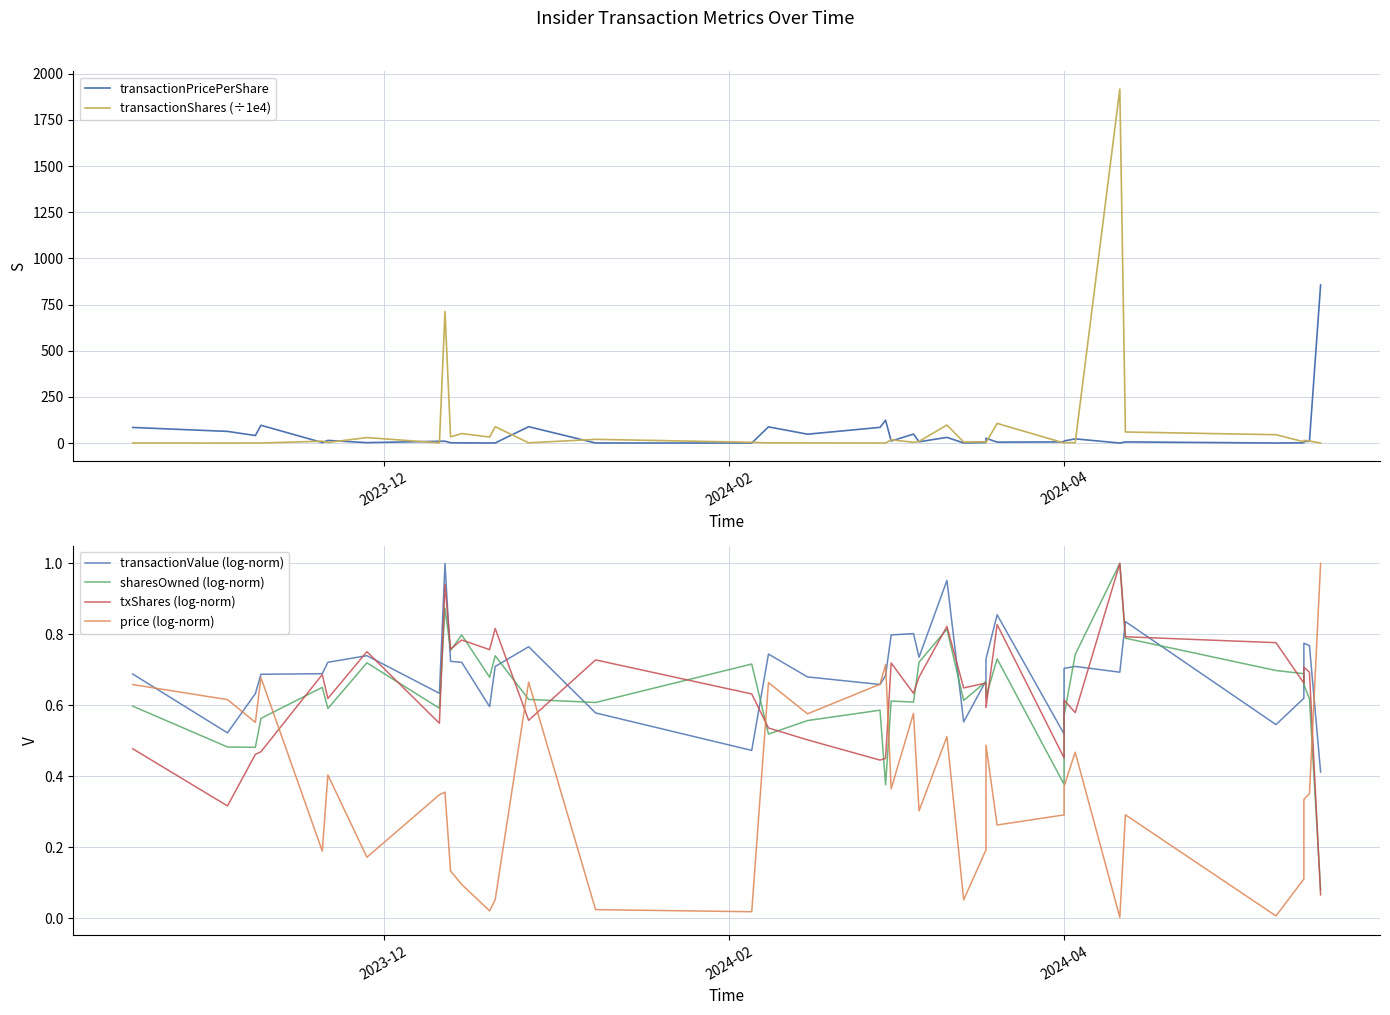

True or false: price (log-norm) and transactionPricePerShare cross at least once.

False